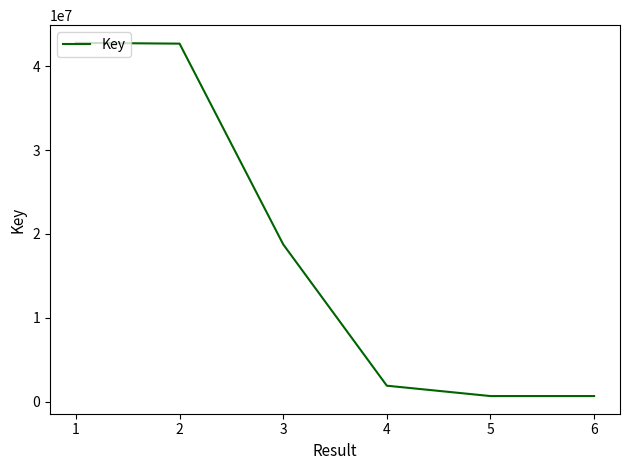

Between 2 and 4, which is larger?

2